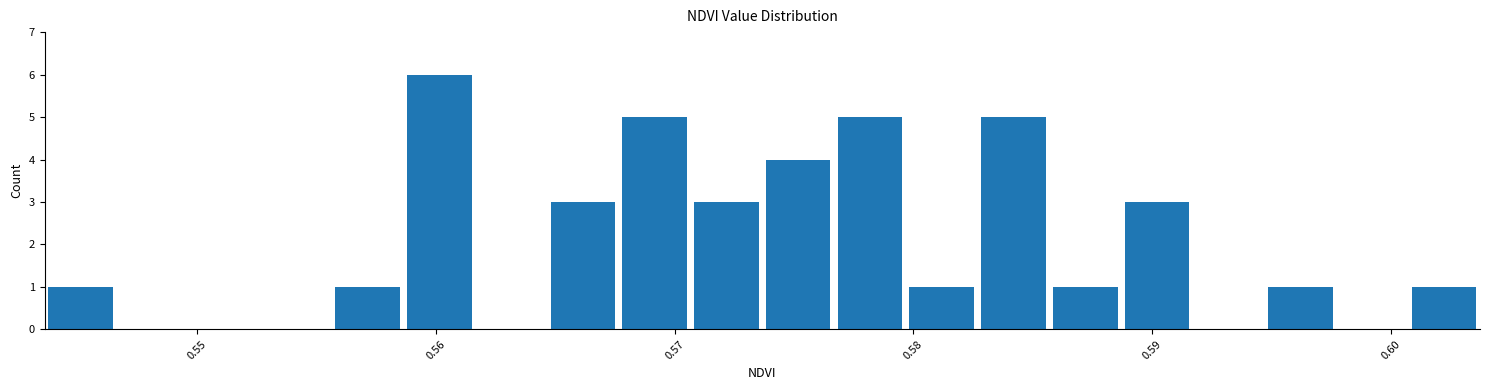

Around what value on the x-axis is the tallest bar? Give the approximate position of its centre, as read against the axis.

0.560